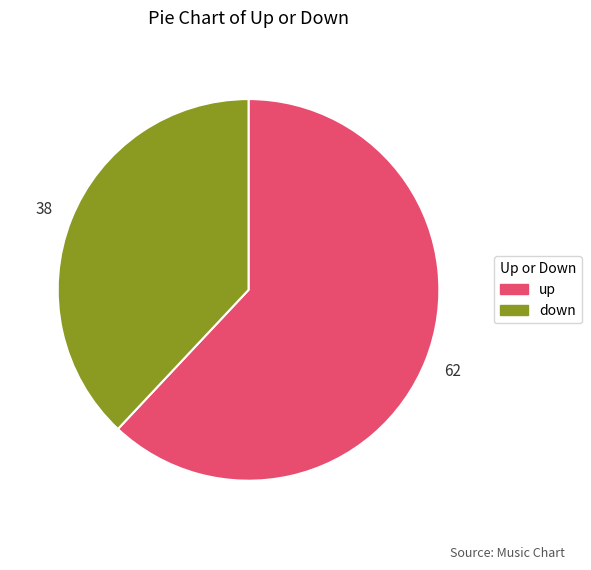

How many slices are in this pie chart?

2